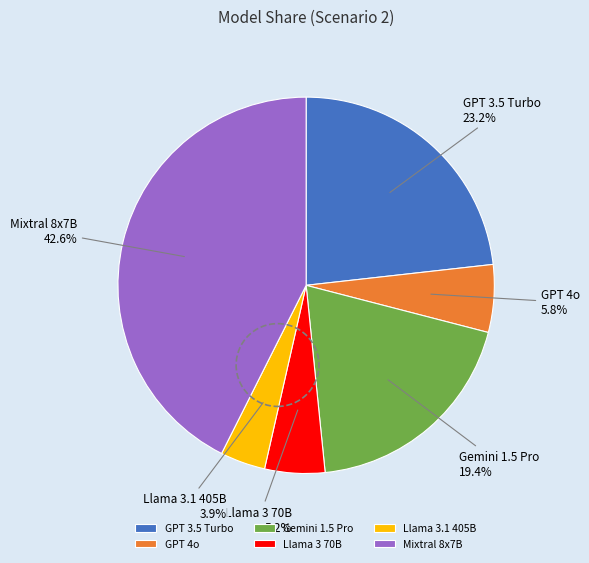

Is the sum of GPT 4o and GPT 3.5 Turbo greater than half?

No